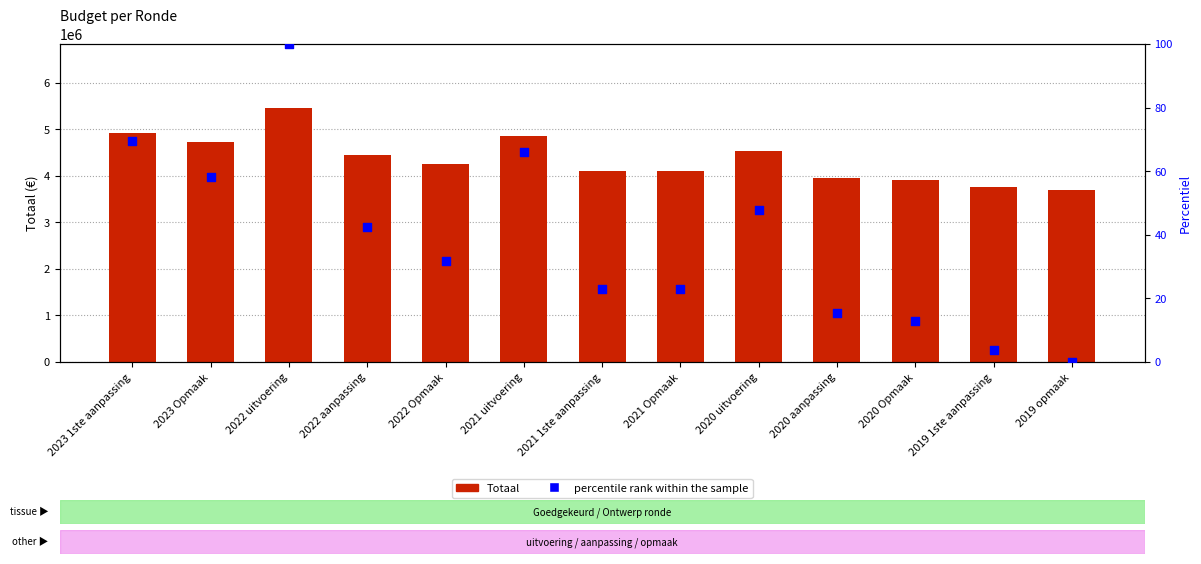

Is the value of percentile rank within the sample at 2020 aanpassing greater than the value of Totaal at 2020 Opmaak?

No